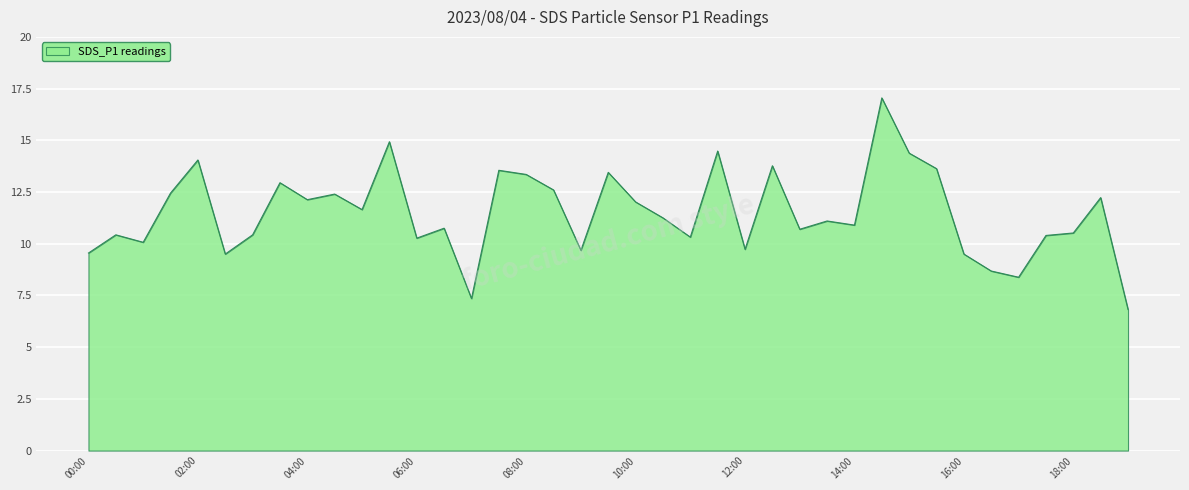

What is the greatest value displayed?

17.1